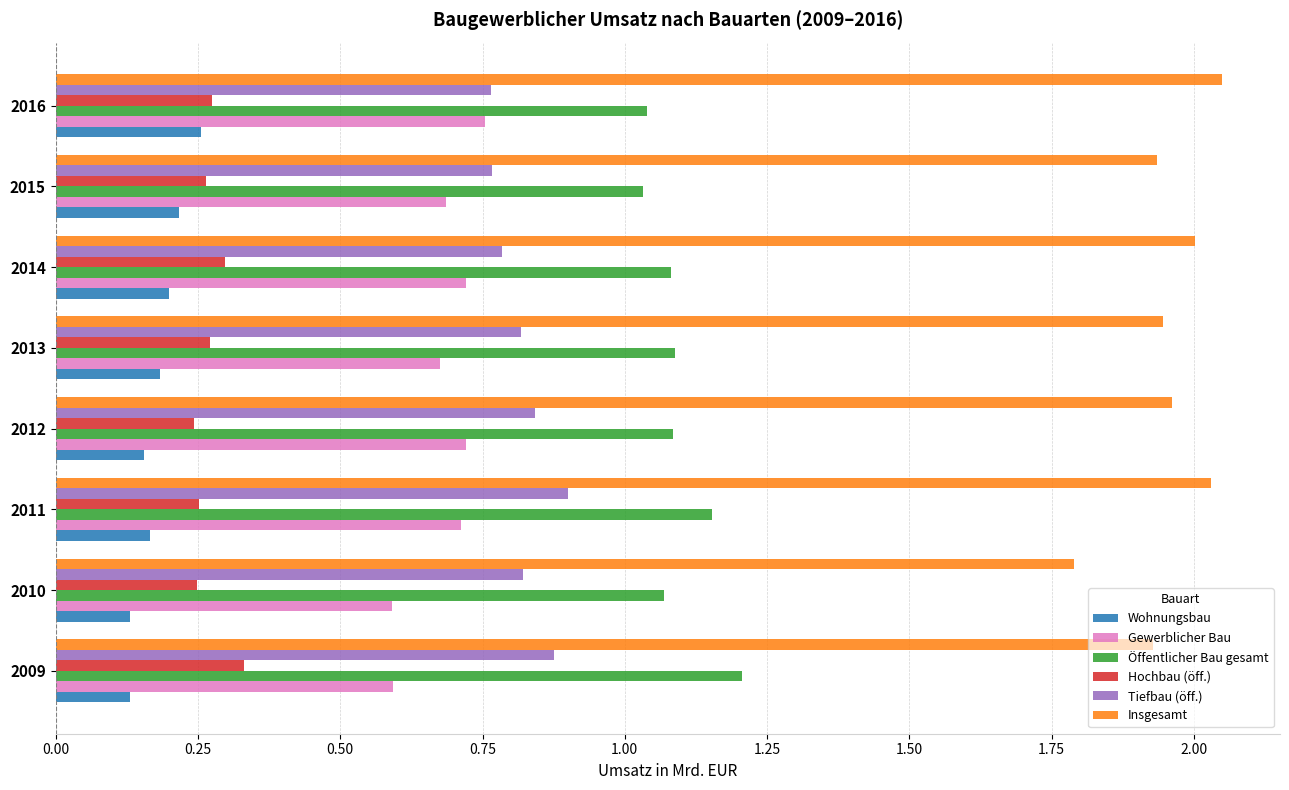

What is the sum of all Hochbau (öff.) values?

2.2